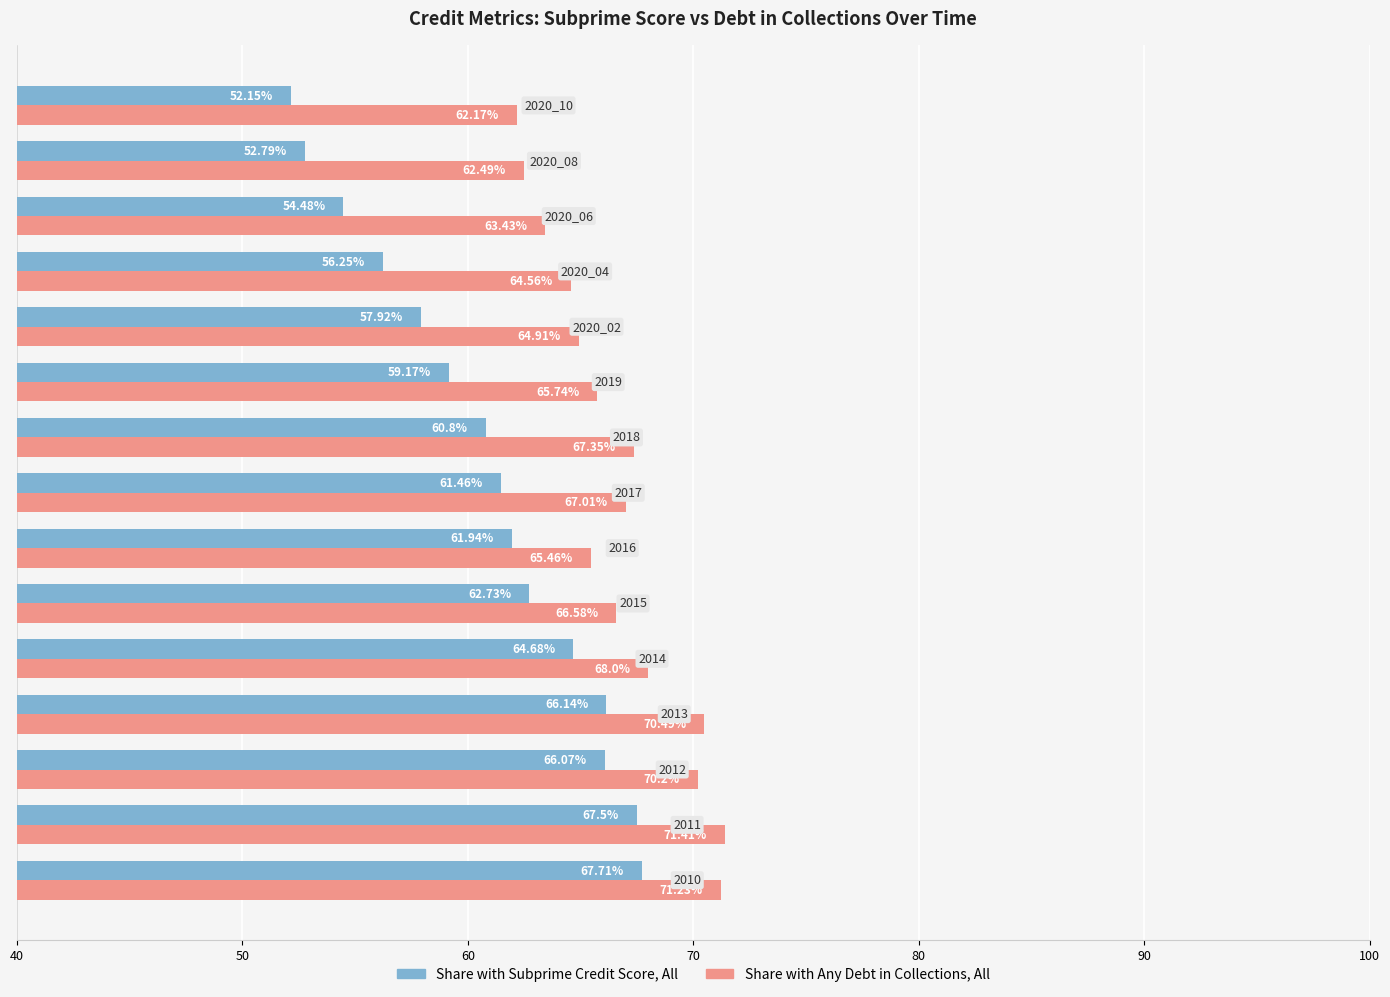

Rank the series by their average value, from highest to lowest.

Share with Any Debt in Collections, All, Share with Subprime Credit Score, All